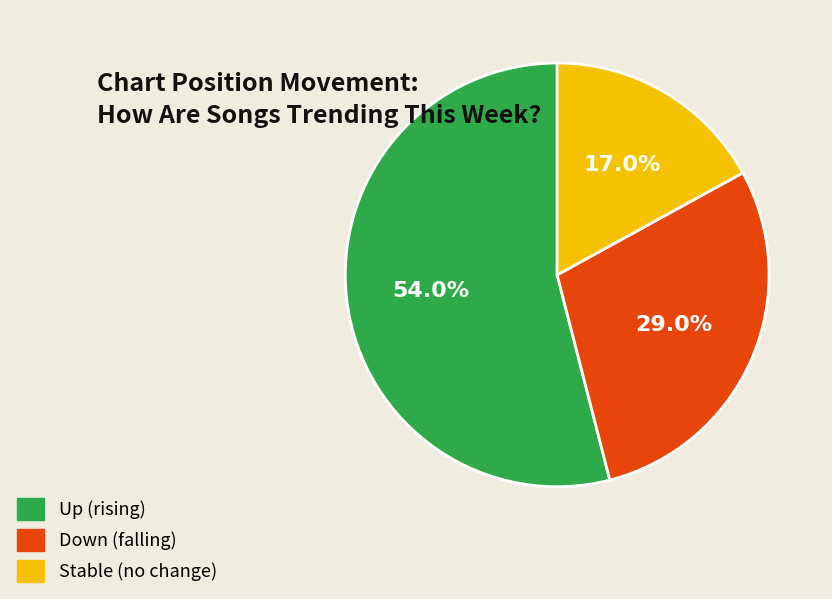

Which slice represents more than half of the pie?

Up (rising)